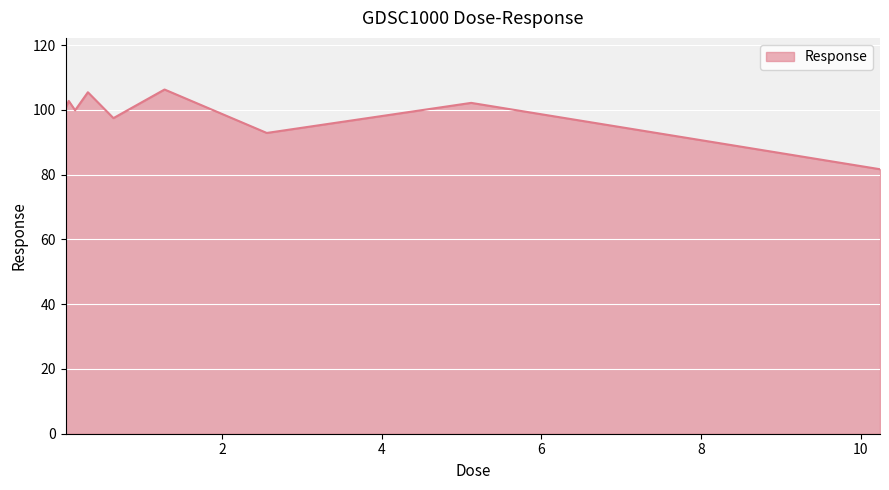

What is the maximum value shown in the chart?

106.3